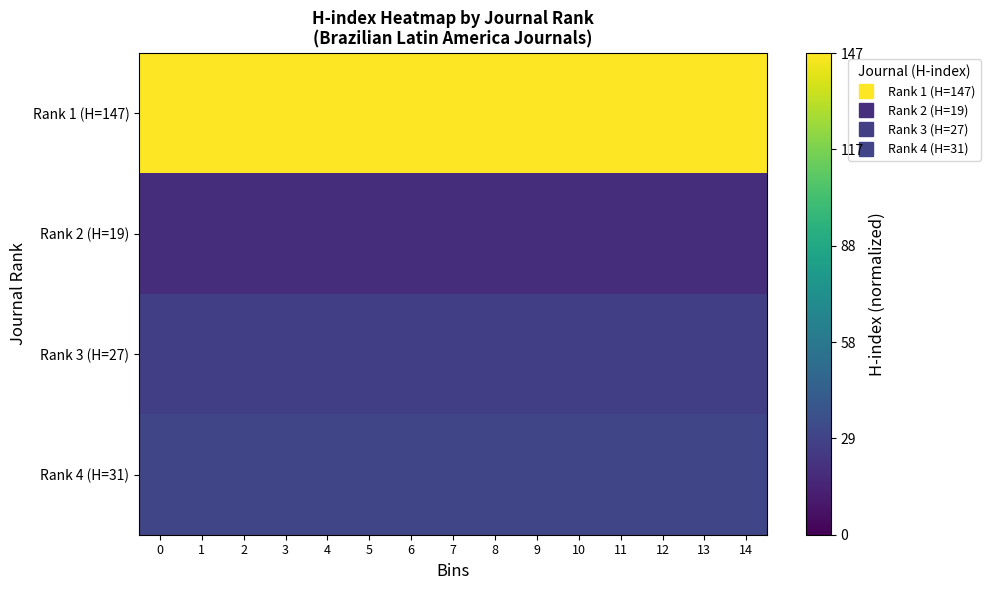

Rank the series by their maximum value, from highest to lowest.

Rank 1 (H=147), Rank 4 (H=31), Rank 3 (H=27), Rank 2 (H=19)